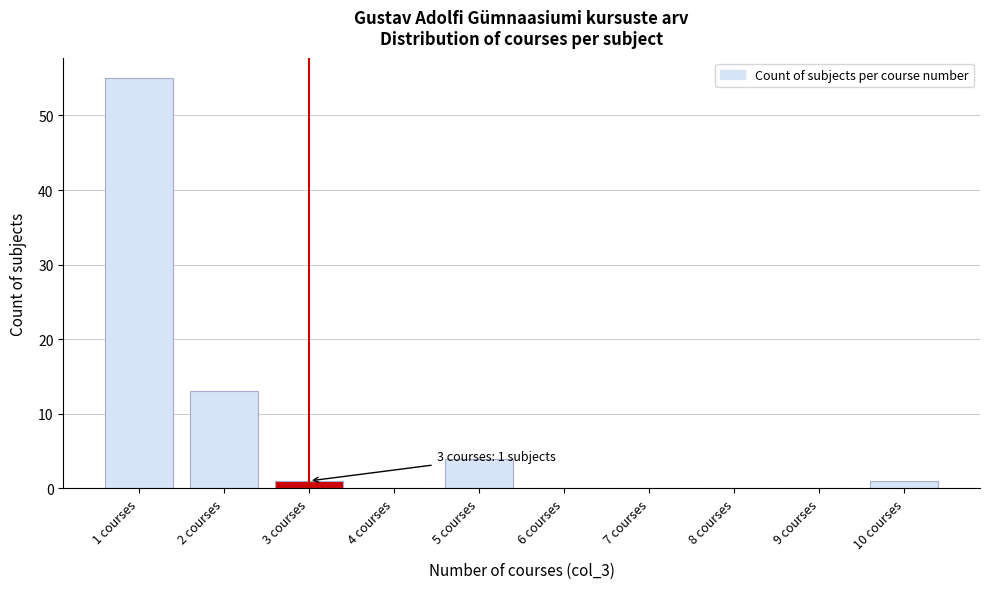

Which range on the x-axis has the tallest bar?

0.5 to 1.5